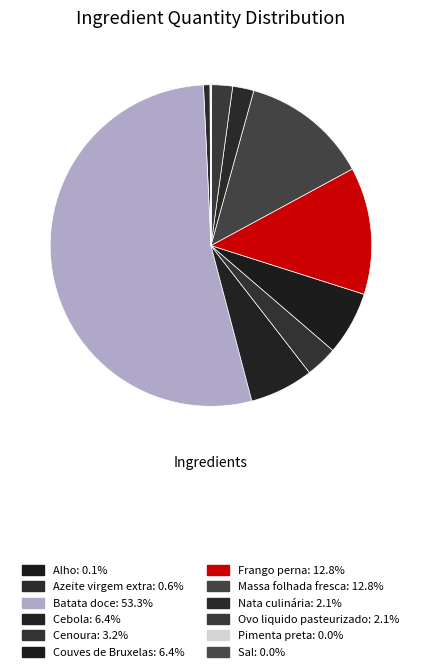

What is the ratio of the value at Nata culinária to the value at Frango perna?

0.2